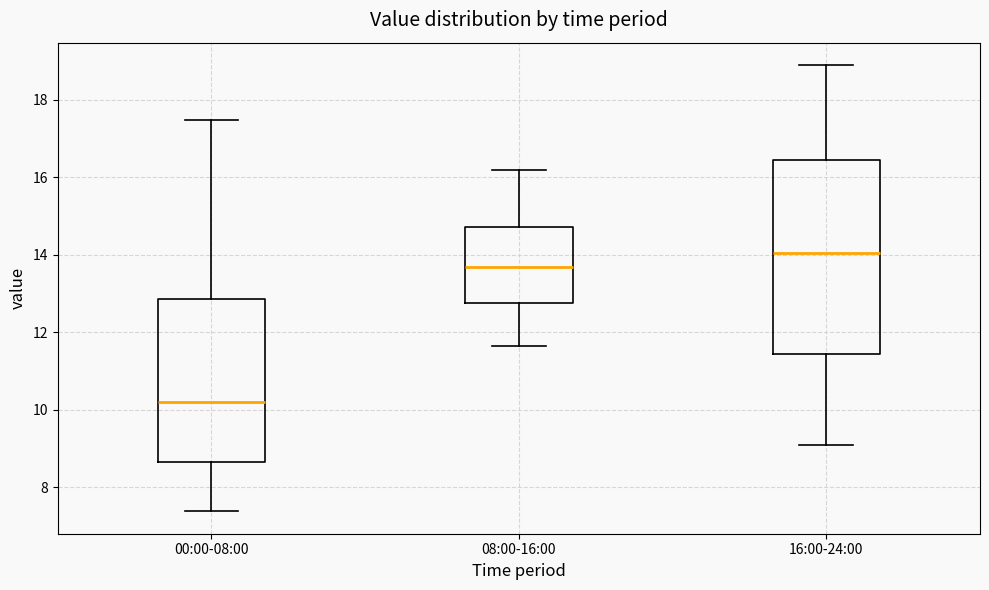

Reading left to right, transcribe this box plot: for each box, give where its median line is, the range the box spans, and where its two whiskers end, as read against the y-axis. The values are not printed on the chart, so give them approximately, as read against the axis.

00:00-08:00: median 10.2, box 8.6 to 12.8, whiskers 7.4 to 17.4
08:00-16:00: median 13.6, box 12.8 to 14.8, whiskers 11.6 to 16.2
16:00-24:00: median 14.0, box 11.4 to 16.4, whiskers 9.2 to 19.0